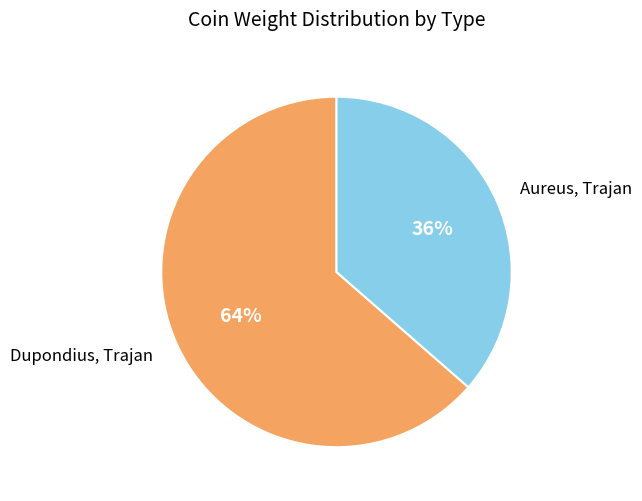

To the nearest percent, what is the combined percentage of Aureus, Trajan and Dupondius, Trajan?

100%